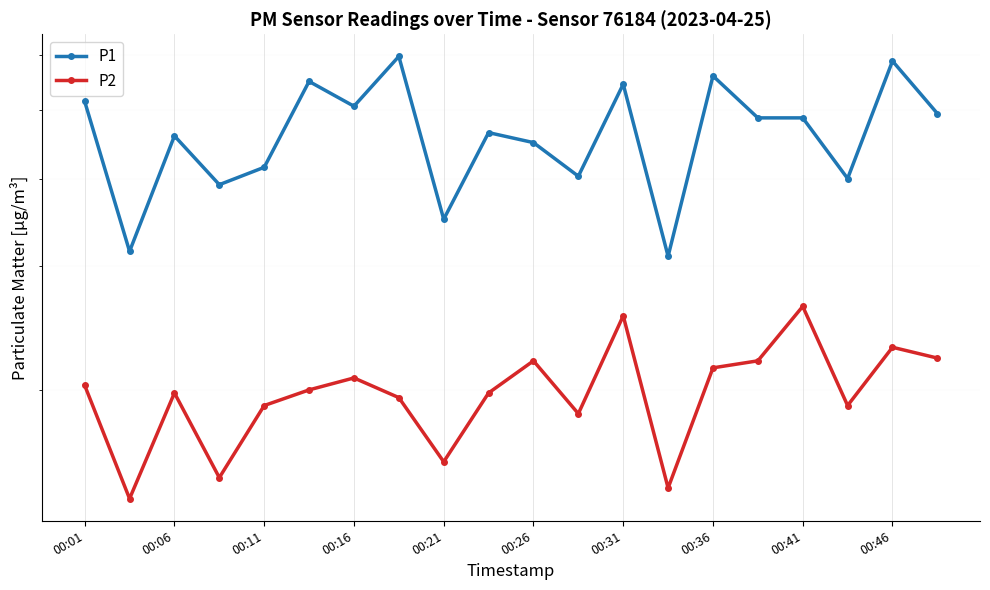

The P1 series shows 4.6 at 00:06. True or false?

True